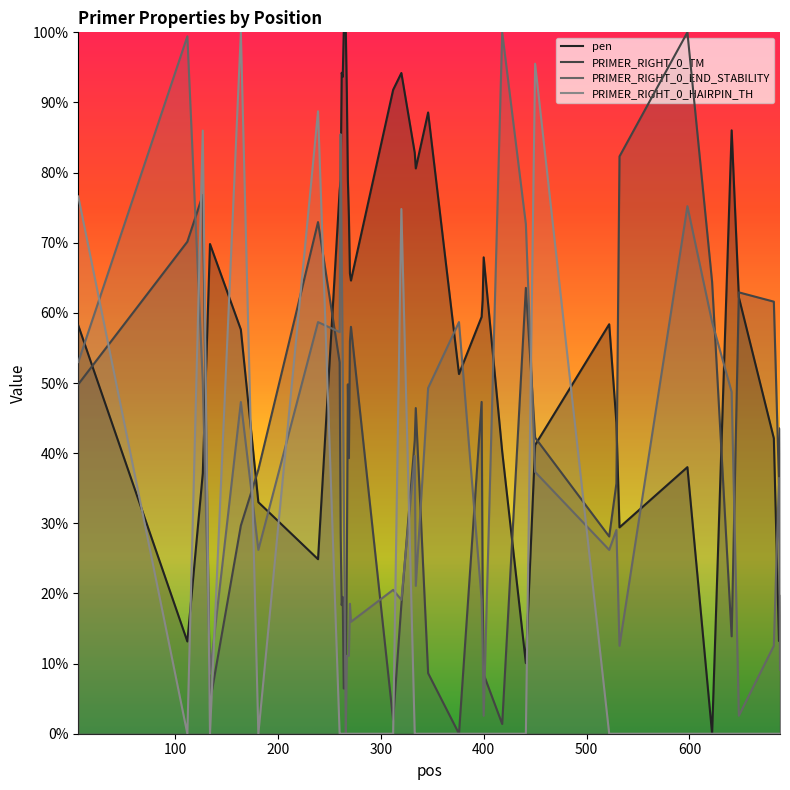

Where is the first local minimum for PRIMER_RIGHT_0_TM?

134